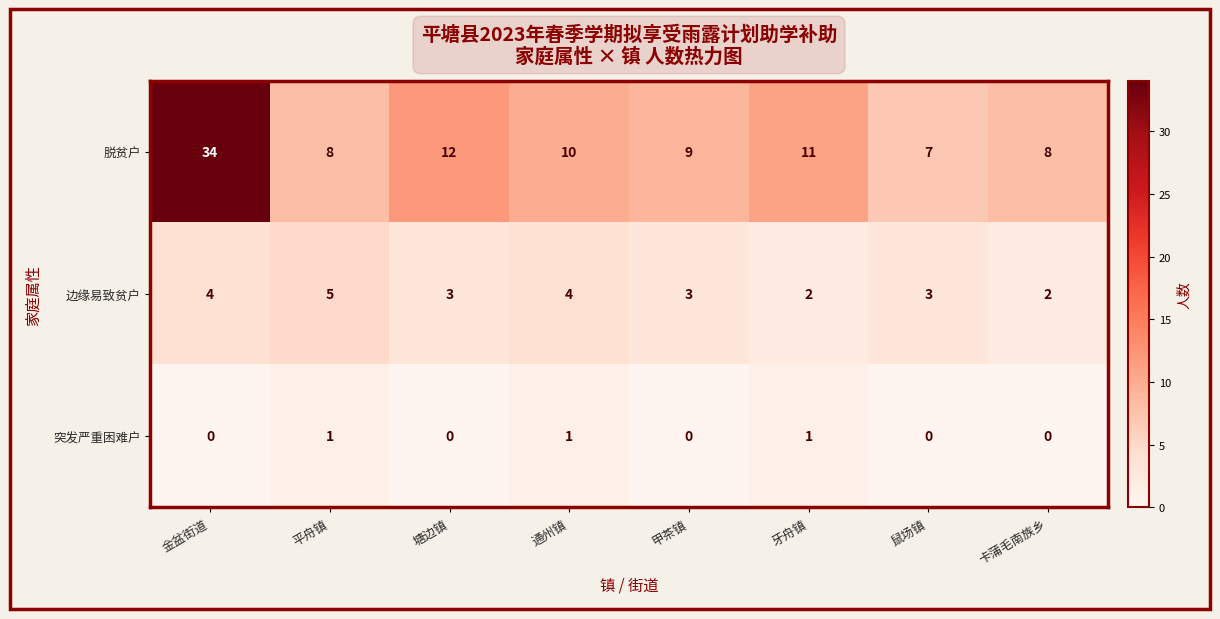

Reading right to left, extract all data points from this chart.

脱贫户: 卡蒲毛南族乡=8	鼠场镇=7	牙舟镇=11	甲茶镇=9	通州镇=10	塘边镇=12	平舟镇=8	金盆街道=34
边缘易致贫户: 卡蒲毛南族乡=2	鼠场镇=3	牙舟镇=2	甲茶镇=3	通州镇=4	塘边镇=3	平舟镇=5	金盆街道=4
突发严重困难户: 卡蒲毛南族乡=0	鼠场镇=0	牙舟镇=1	甲茶镇=0	通州镇=1	塘边镇=0	平舟镇=1	金盆街道=0